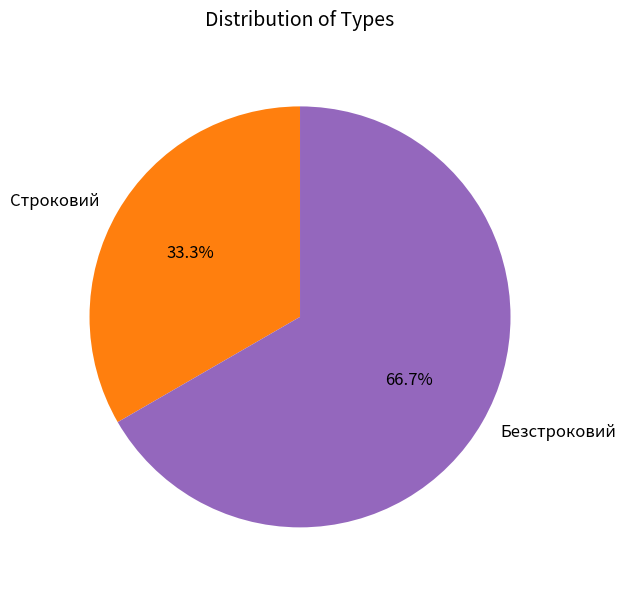

To the nearest percent, what portion does Строковий represent?

33%